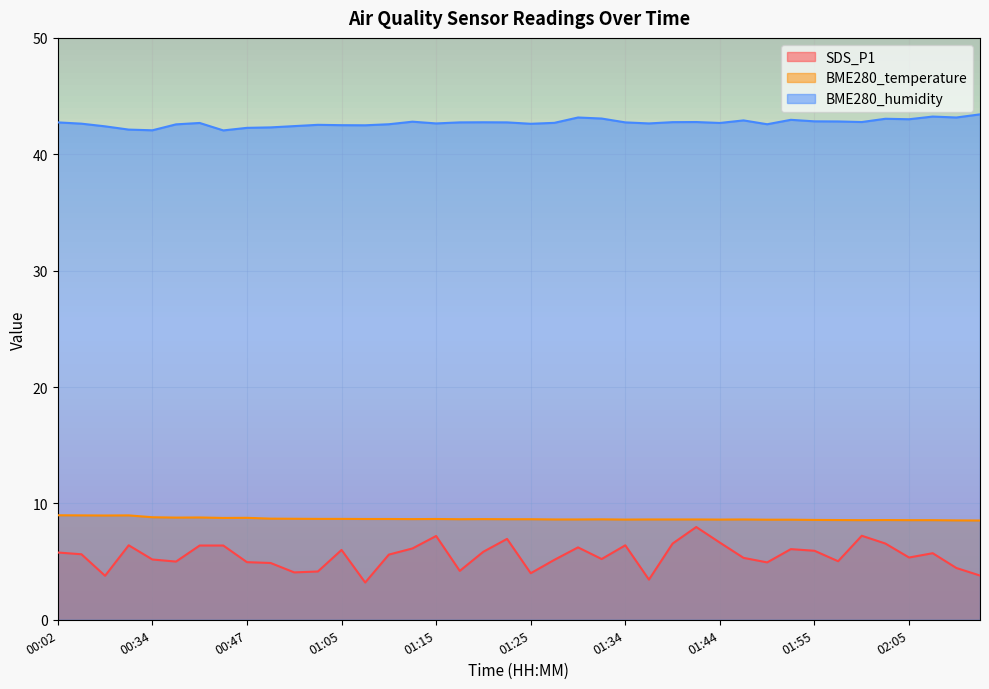

Between 01:27 and 02:05, which series saw the biggest shift?

BME280_humidity